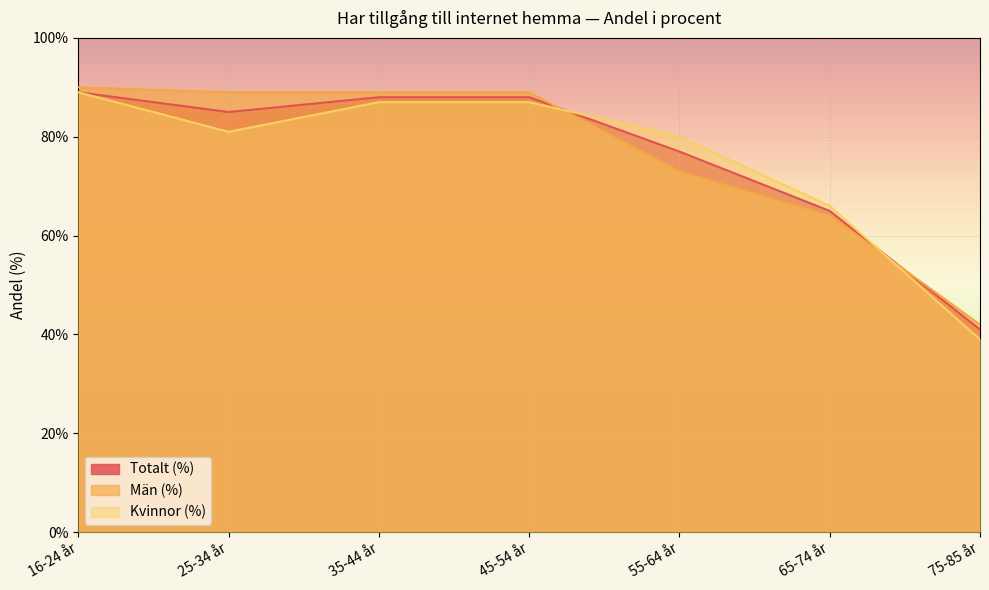

What is the maximum value for Totalt (%)?

89